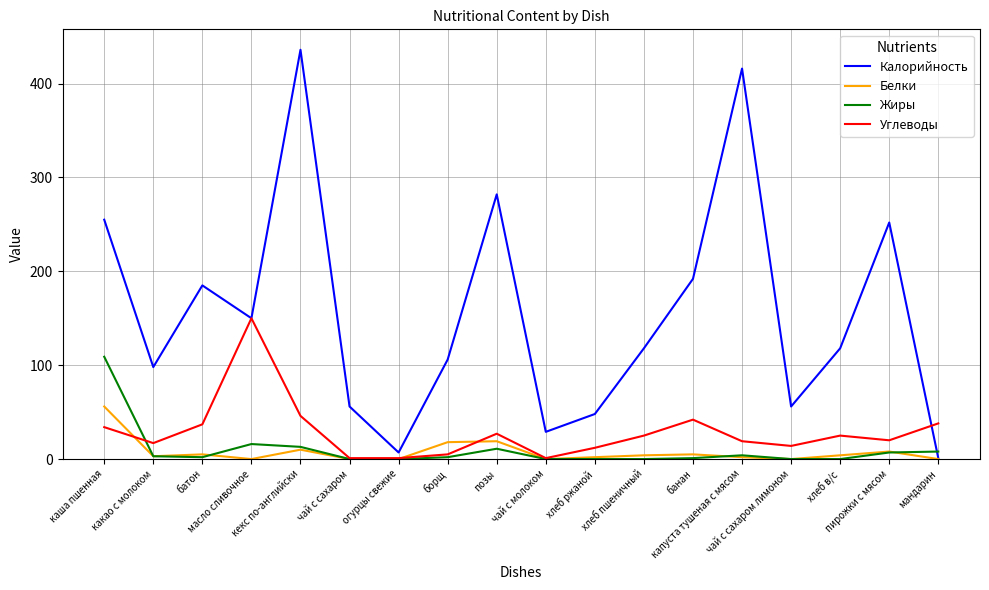

Which series has the largest range (max minus min)?

Калорийность